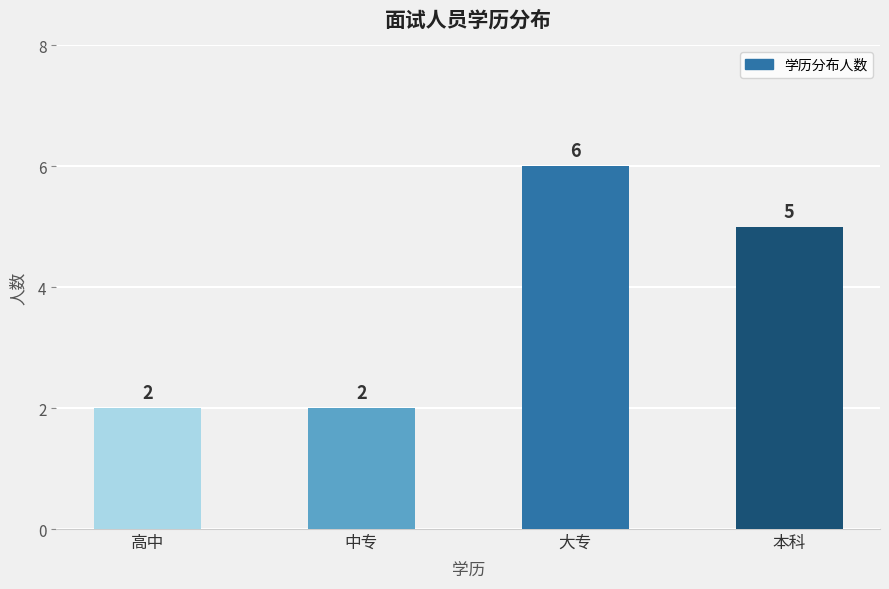

True or false: the data shows 2 at 高中.

True